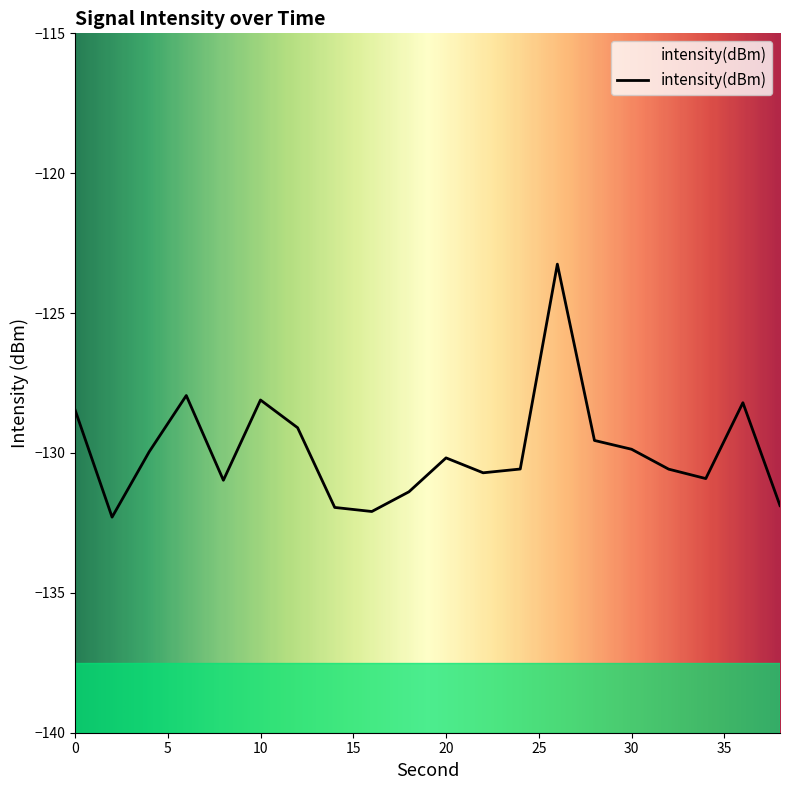

How many interior local valleys (lower than both neighbors) does the data have?

5